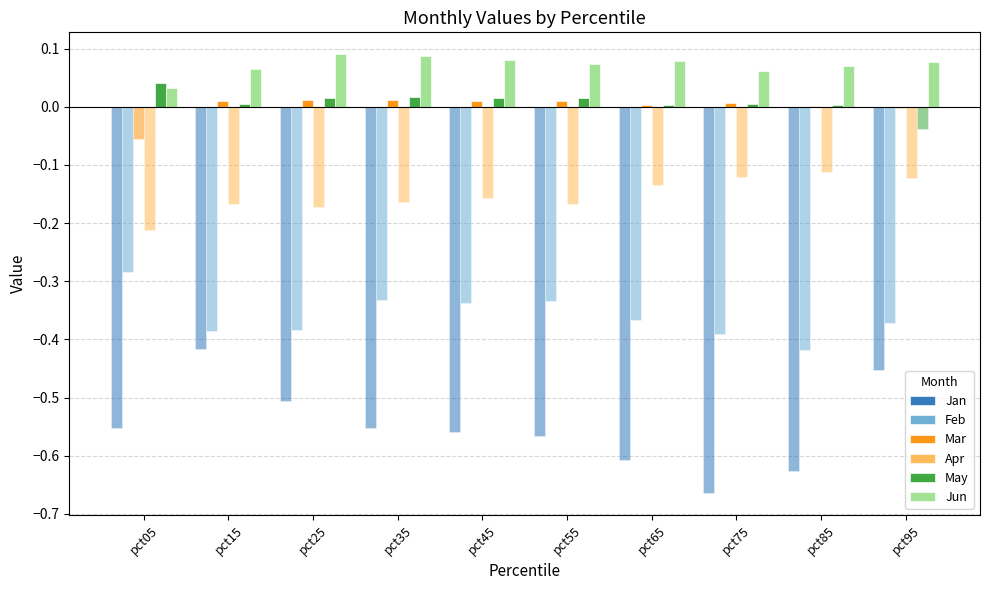

How many bars are there in total?

60